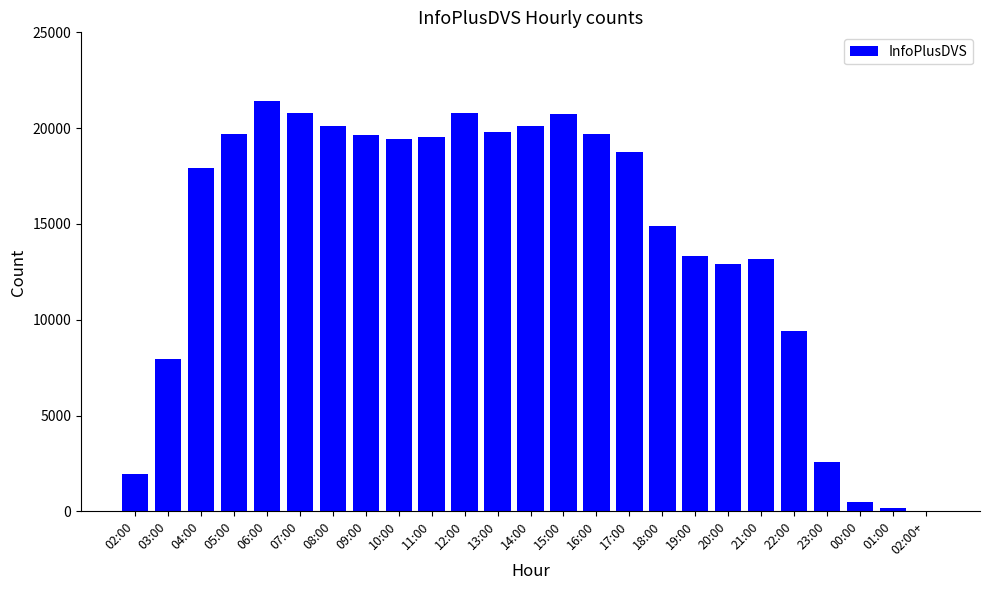

Between 20:00 and 10:00, which is larger?

10:00